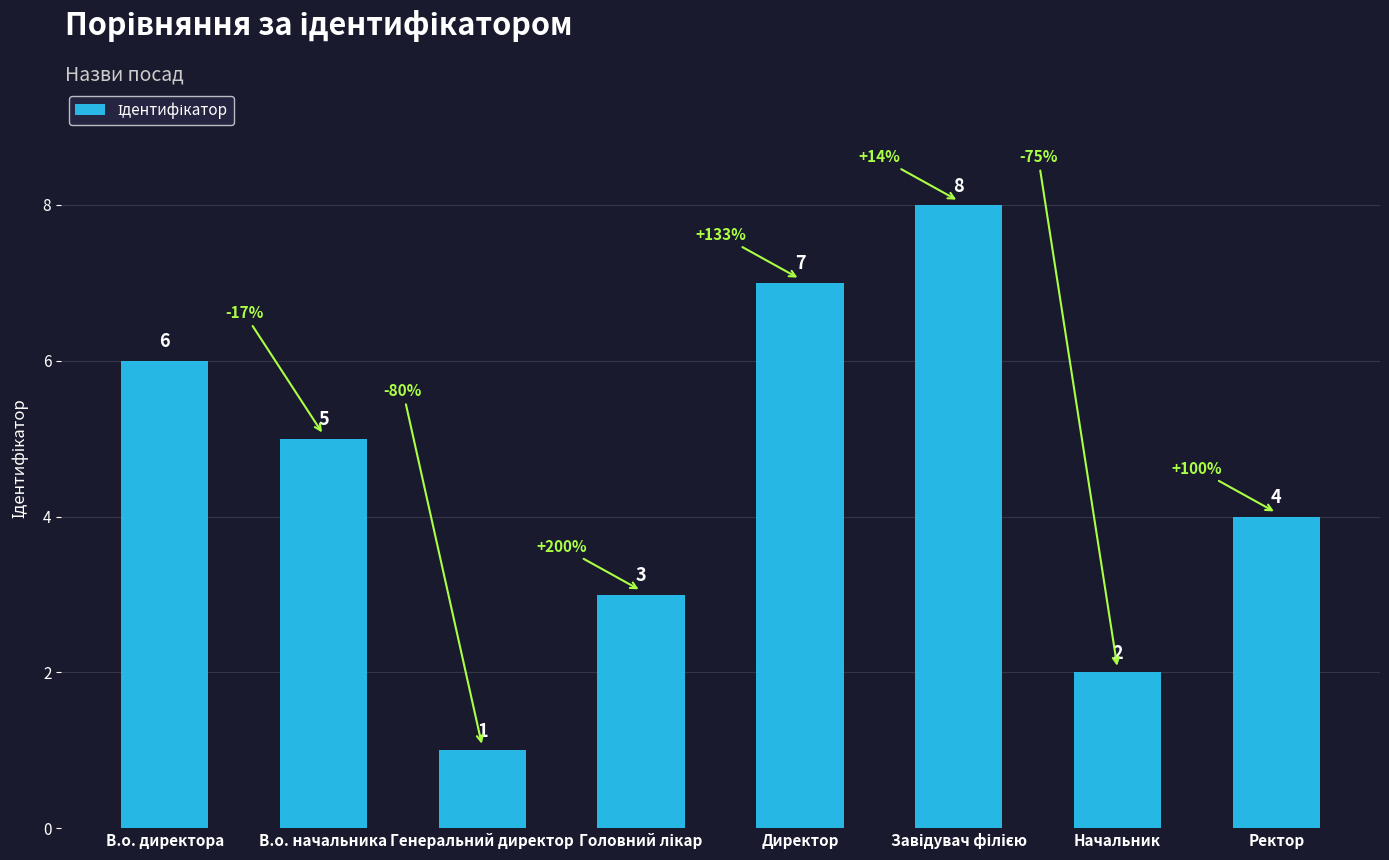

What position from the right is В.о. начальника?

7